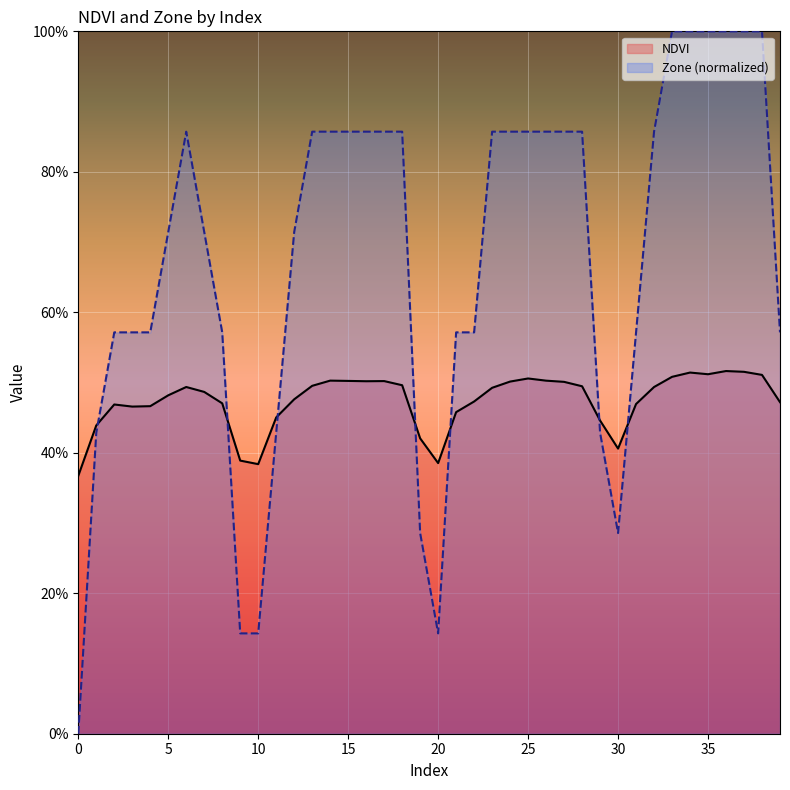

Rank the categories by NDVI value from highest to lowest.

36, 37, 34, 35, 38, 33, 25, 14, 26, 15, 17, 16, 24, 27, 18, 13, 28, 6, 32, 23, 7, 5, 12, 22, 39, 8, 31, 2, 4, 3, 21, 11, 29, 1, 19, 30, 9, 20, 10, 0